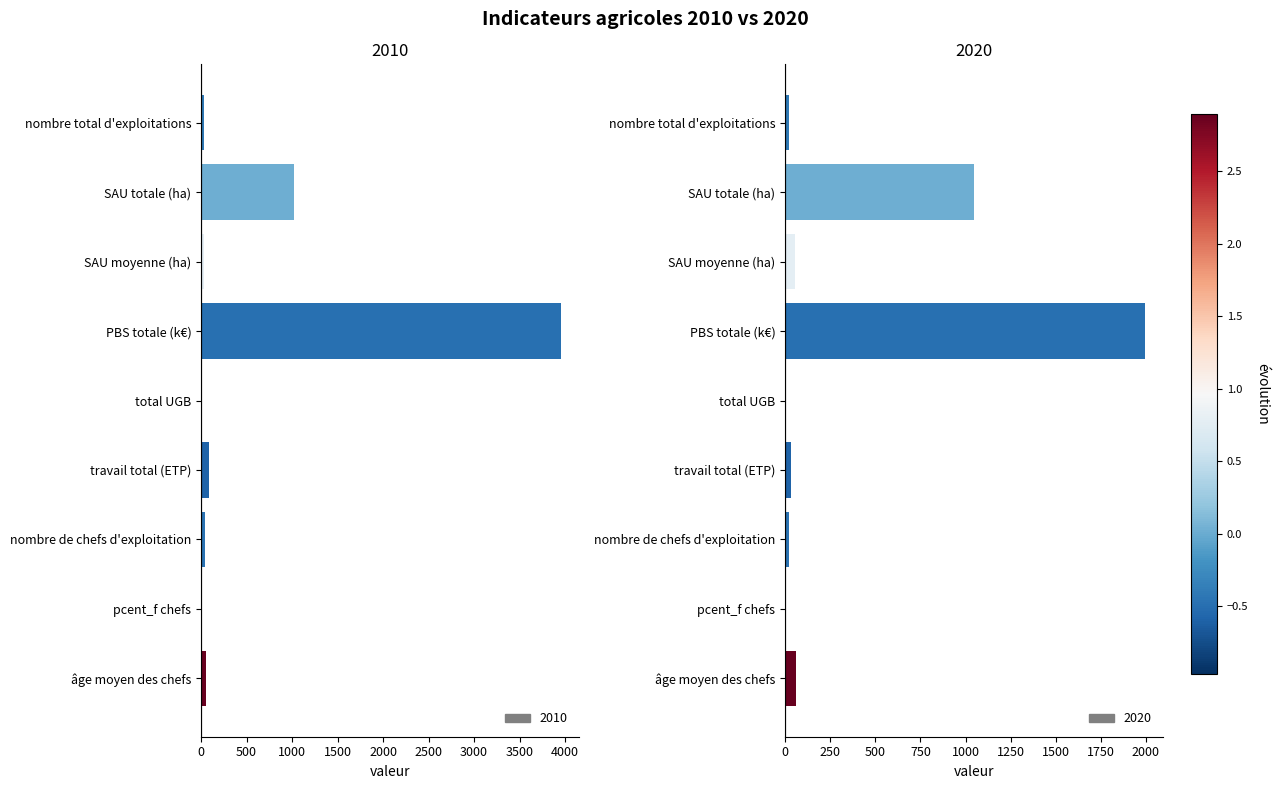

Reading right to left, what are all the values shown in this chart?

2010: âge moyen des chefs=56.4	pcent_f chefs=0.3	nombre de chefs d'exploitation=45.0	travail total (ETP)=85.2	total UGB=5.2	PBS totale (k€)=3954.7	SAU moyenne (ha)=31.1	SAU totale (ha)=1025.8	nombre total d'exploitations=33.0
2020: âge moyen des chefs=59.2	pcent_f chefs=0.2	nombre de chefs d'exploitation=24.0	travail total (ETP)=34.6	total UGB=0.2	PBS totale (k€)=1994.7	SAU moyenne (ha)=55.2	SAU totale (ha)=1048.3	nombre total d'exploitations=19.0